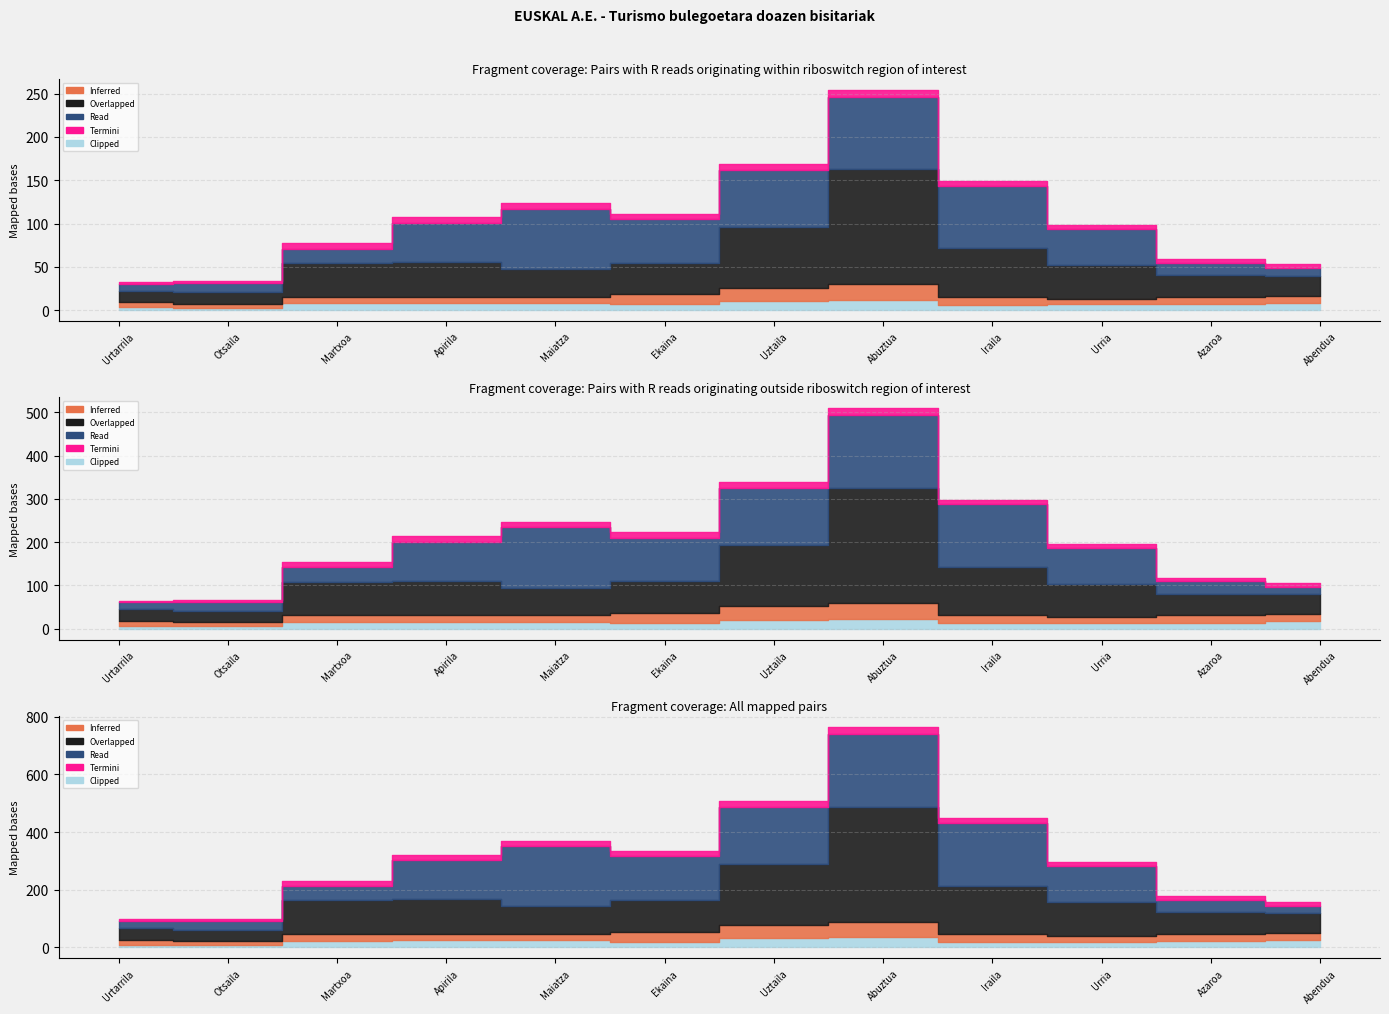

At which label does Estatuko gainerako lurraldeak reach its peak?

Abuztua